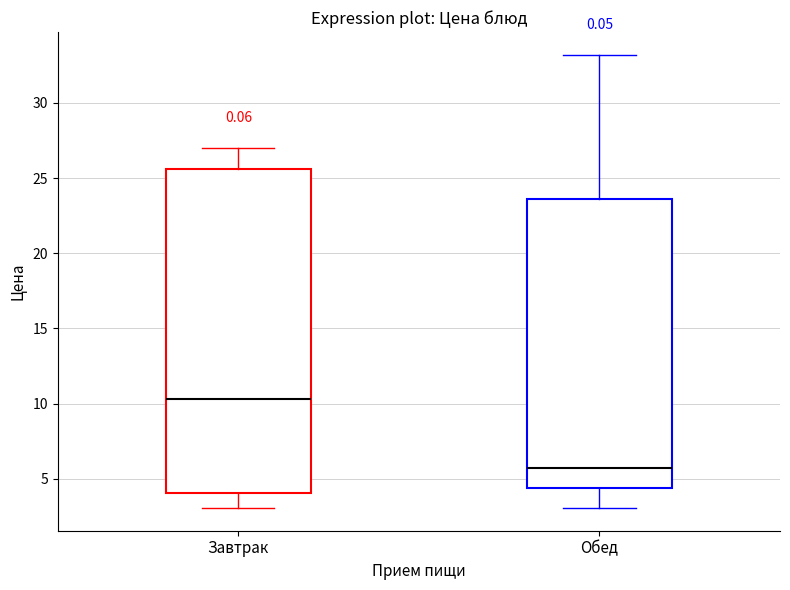

Which box's median line is the highest?

Завтрак